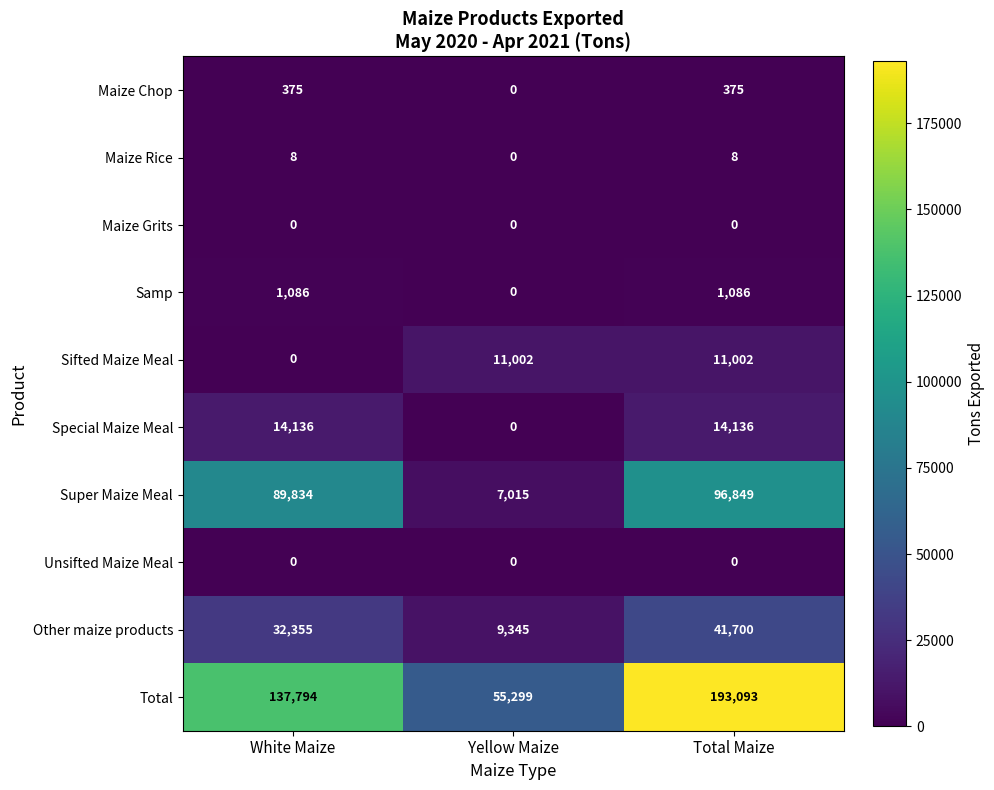

Reading left to right, what are all the values shown in this chart?

Maize Chop: 375	0	375
Maize Rice: 8	0	8
Maize Grits: 0	0	0
Samp: 1086	0	1086
Sifted Maize Meal: 0	11002	11002
Special Maize Meal: 14136	0	14136
Super Maize Meal: 89834	7015	96849
Unsifted Maize Meal: 0	0	0
Other maize products: 32355	9345	41700
Total: 137794	55299	193093